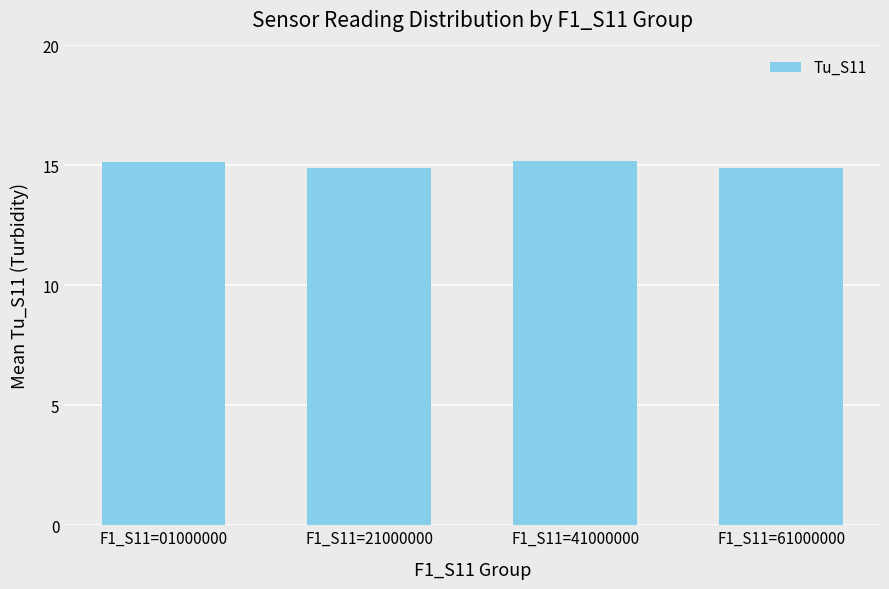

What is the value of the 1st bar from the left?

15.2